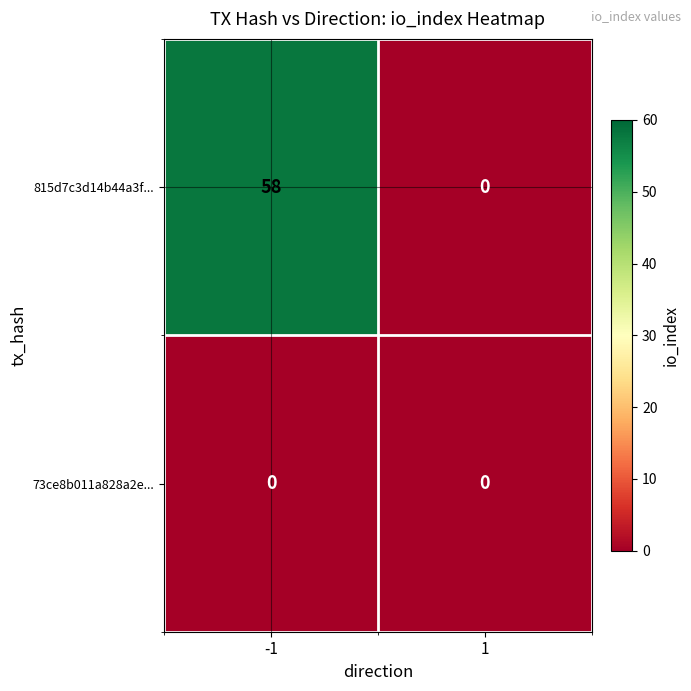

Count the number of data series in this chart.

2